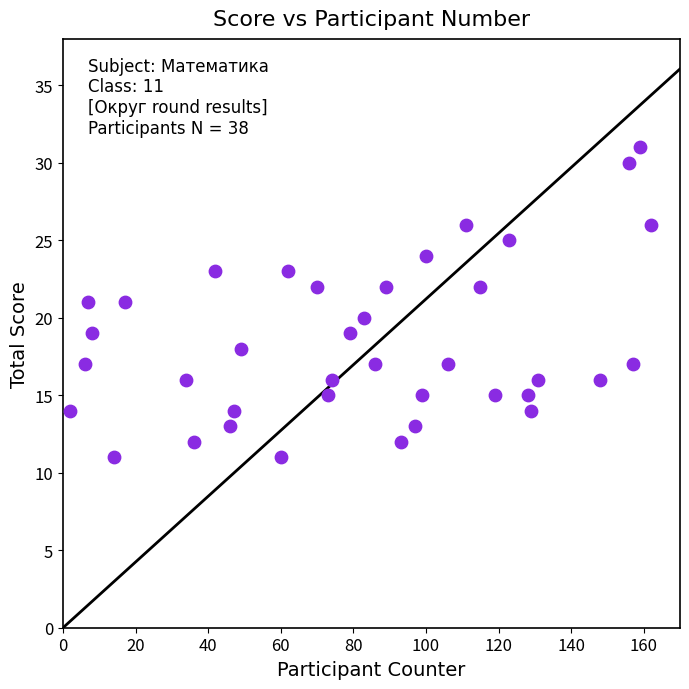

What is the range of X values (max minus min)?

160